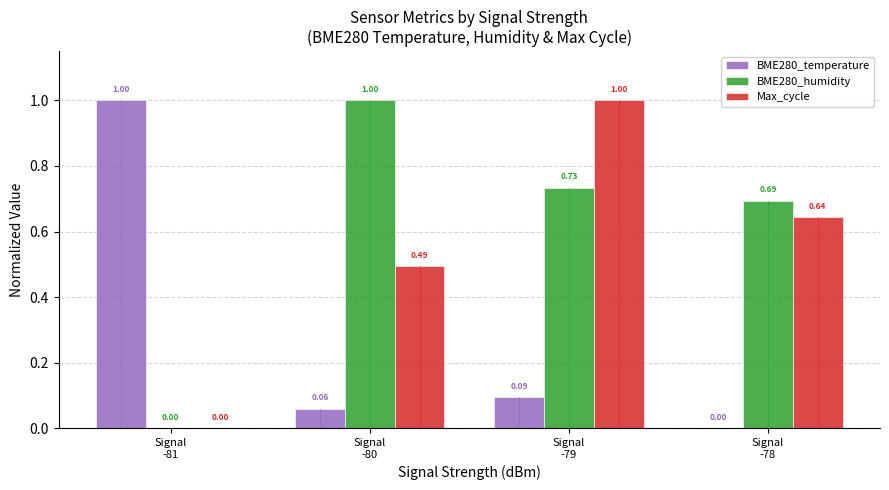

The Max_cycle series shows 0.5 at Signal
-81. True or false?

False